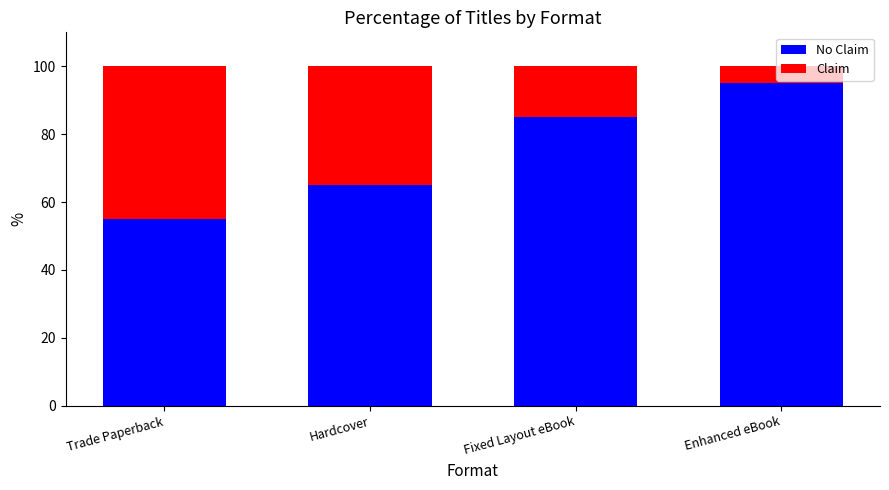

What is the total value across all series at Enhanced eBook?

100